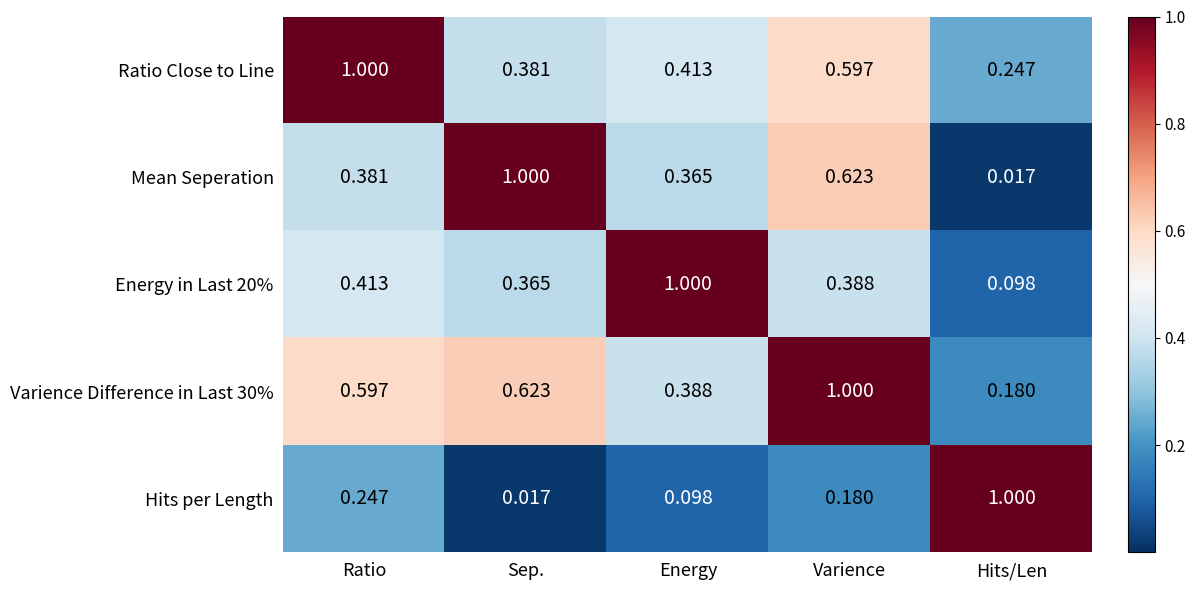

At which label does Mean Seperation reach its peak?

Sep.